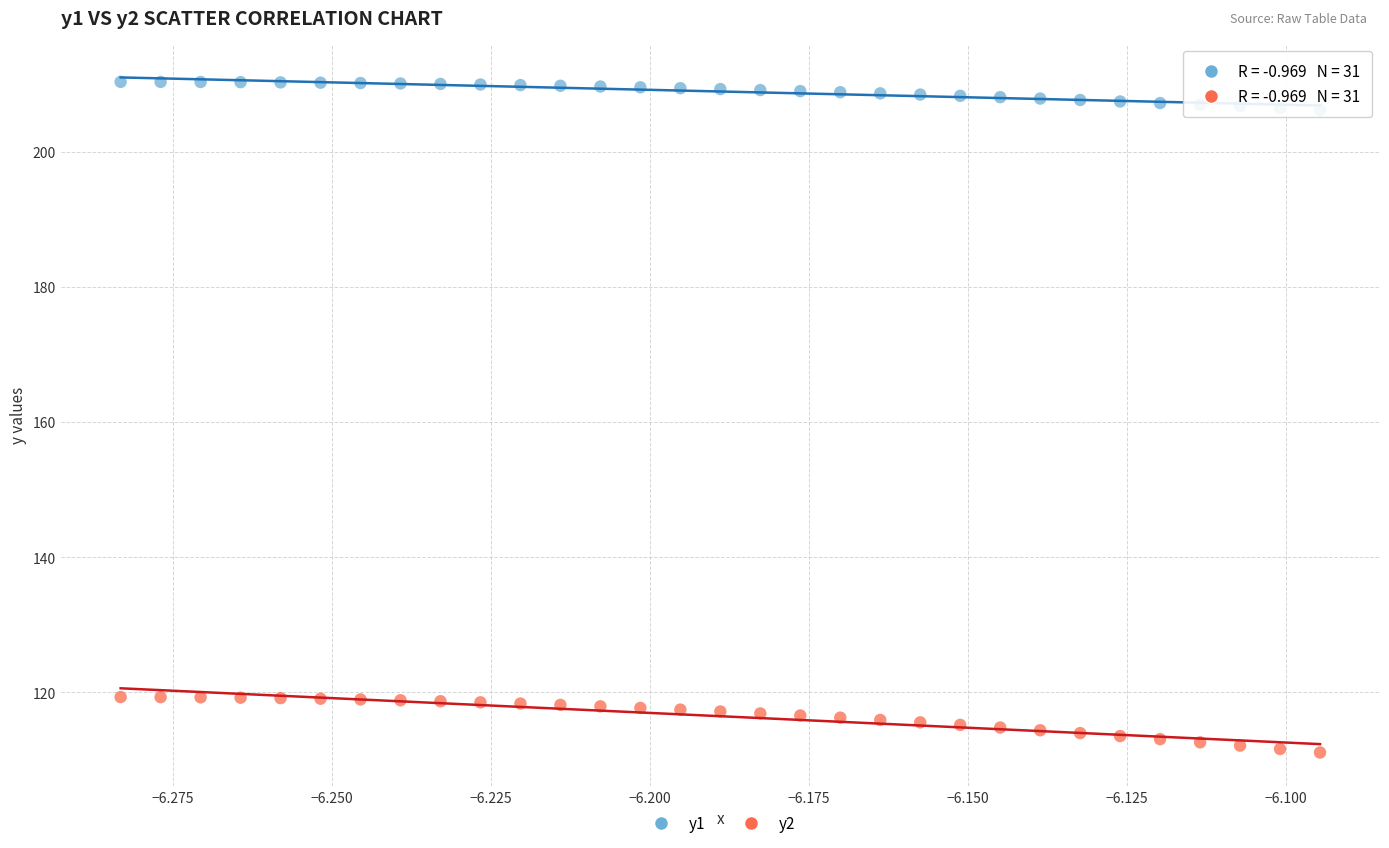

Which series reaches the maximum Y coordinate?

y1